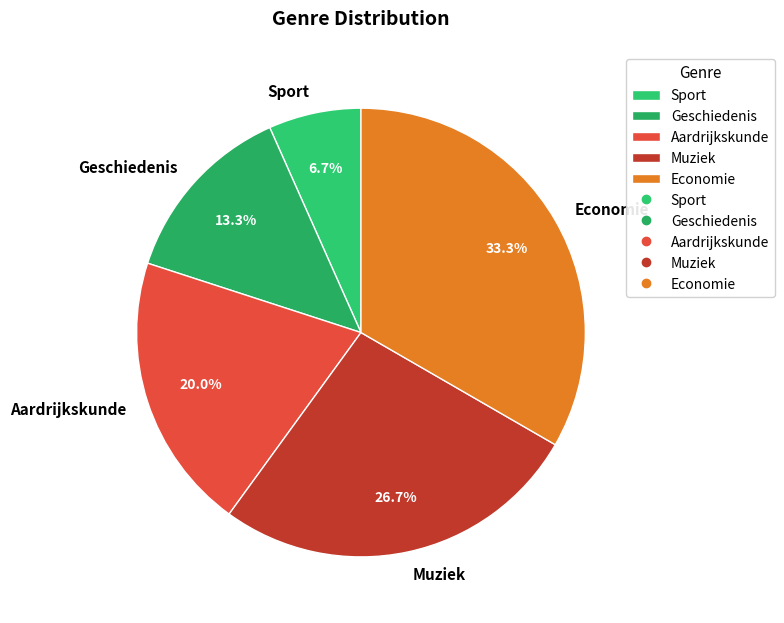

True or false: Sport accounts for 7% of the total.

True